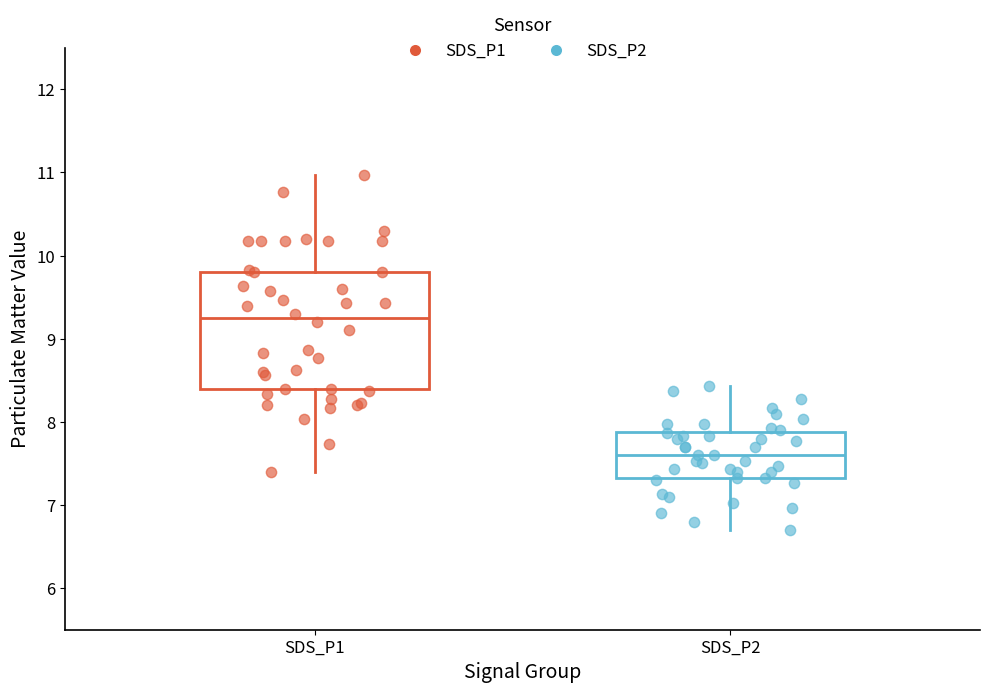

Which box's median line is the lowest?

SDS_P2